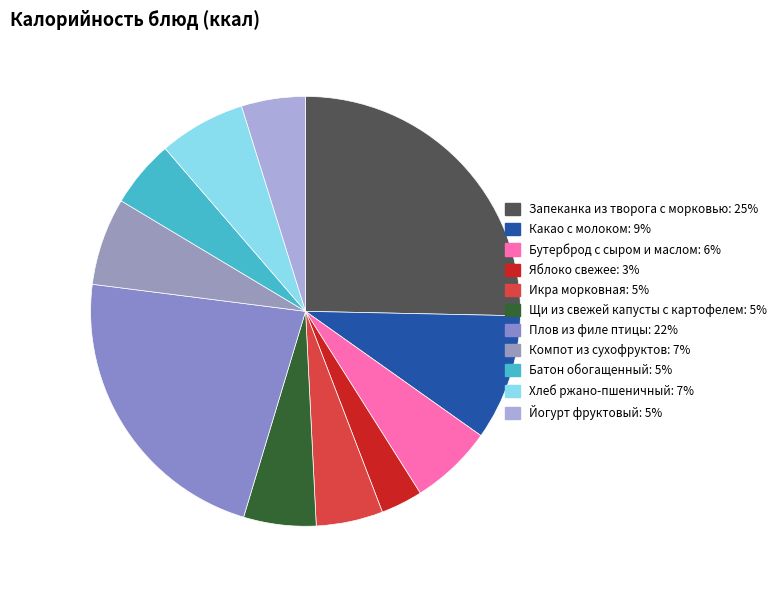

How many slices are in this pie chart?

11